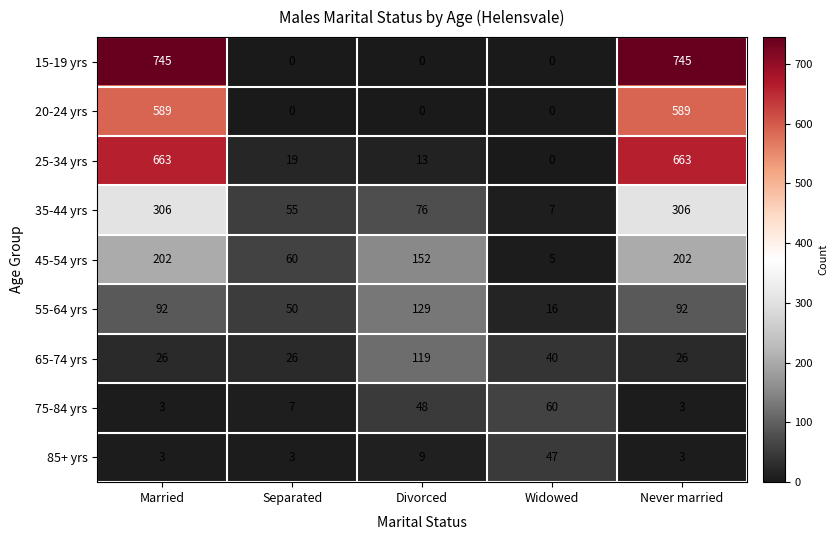

How many data points does each series have?

5